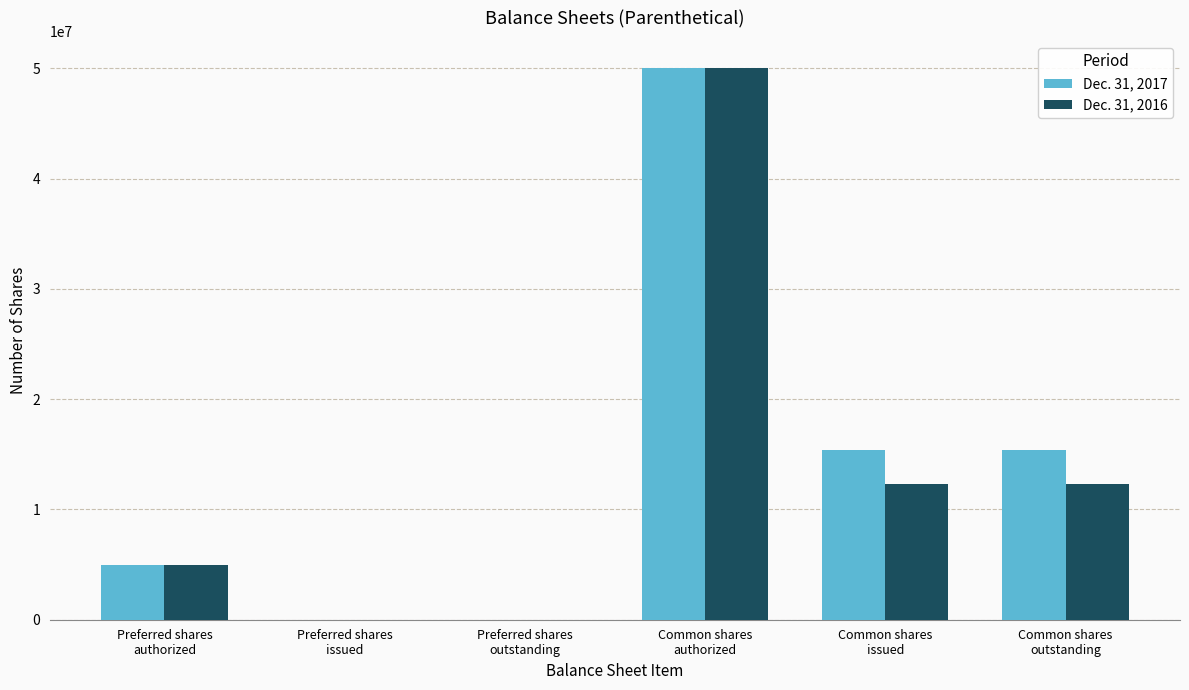

What is the greatest value displayed?

50000000